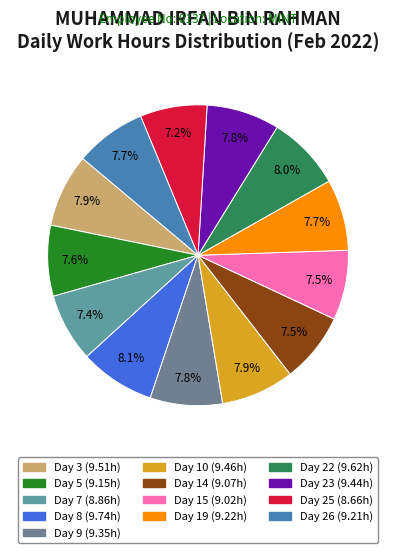

To the nearest percent, what is the average slice percentage?

8%